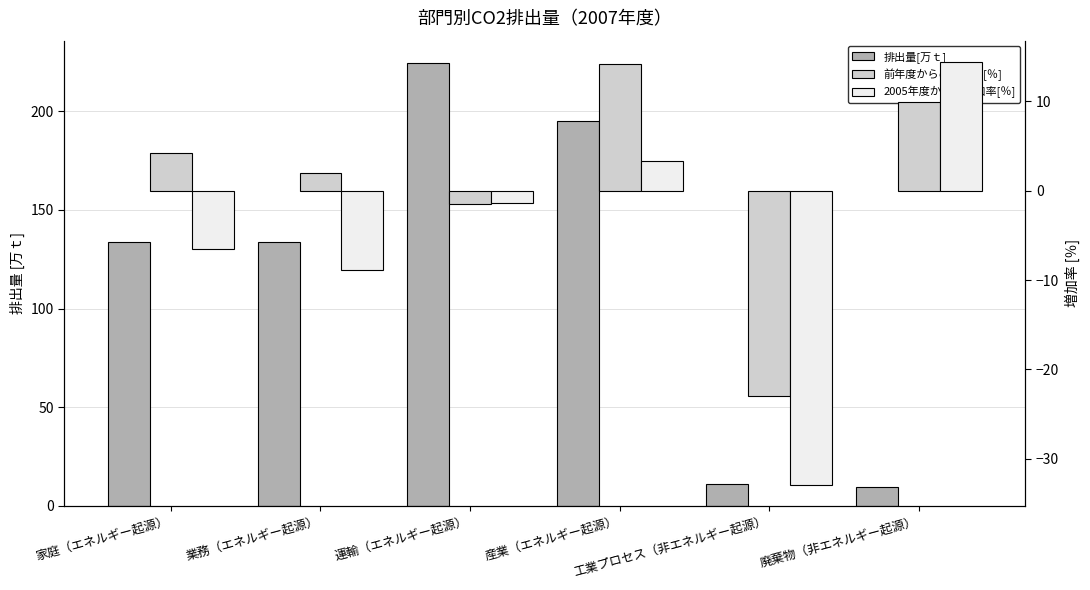

What are all the series names shown in the legend?

排出量[万ｔ], 前年度からの増加率[％], 2005年度からの増加率[％]